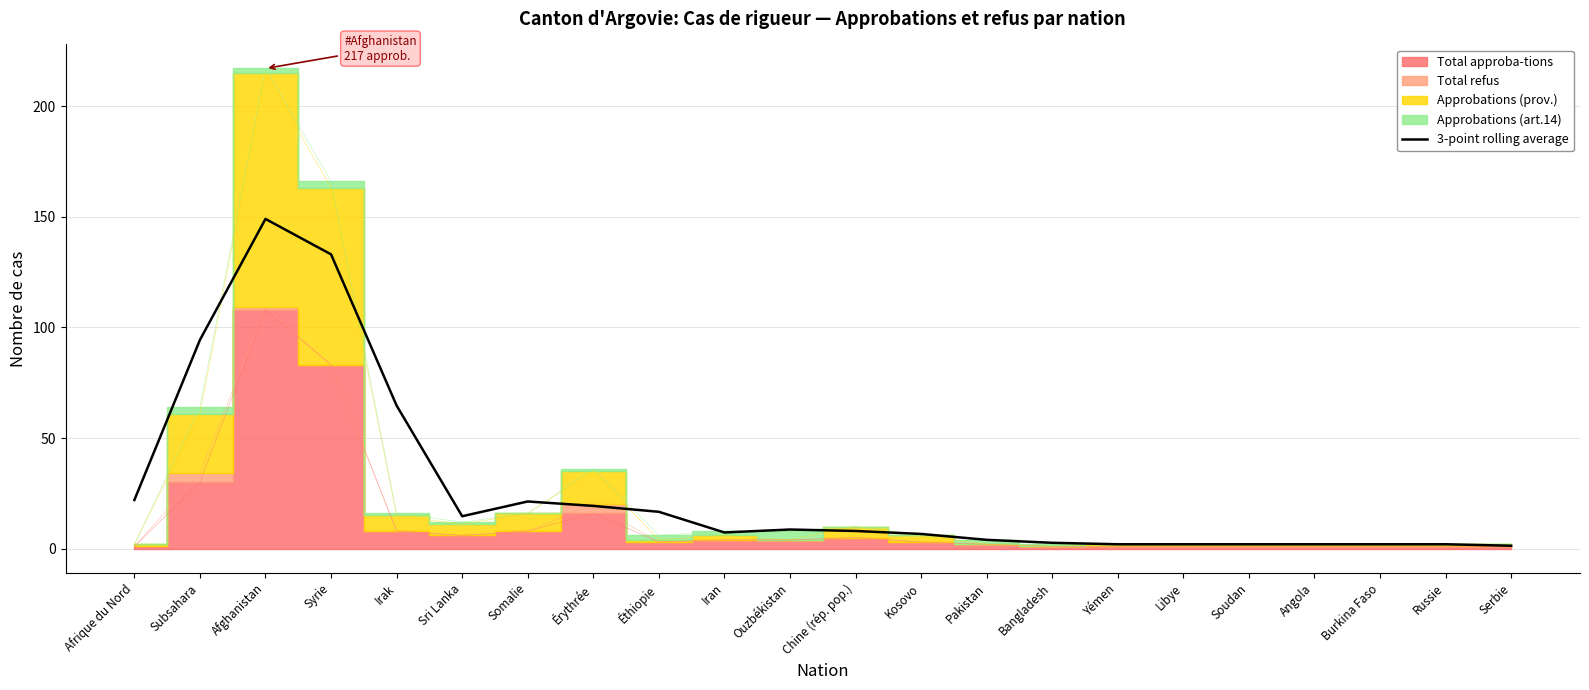

Which has a higher value, Kosovo or Libye?

Kosovo